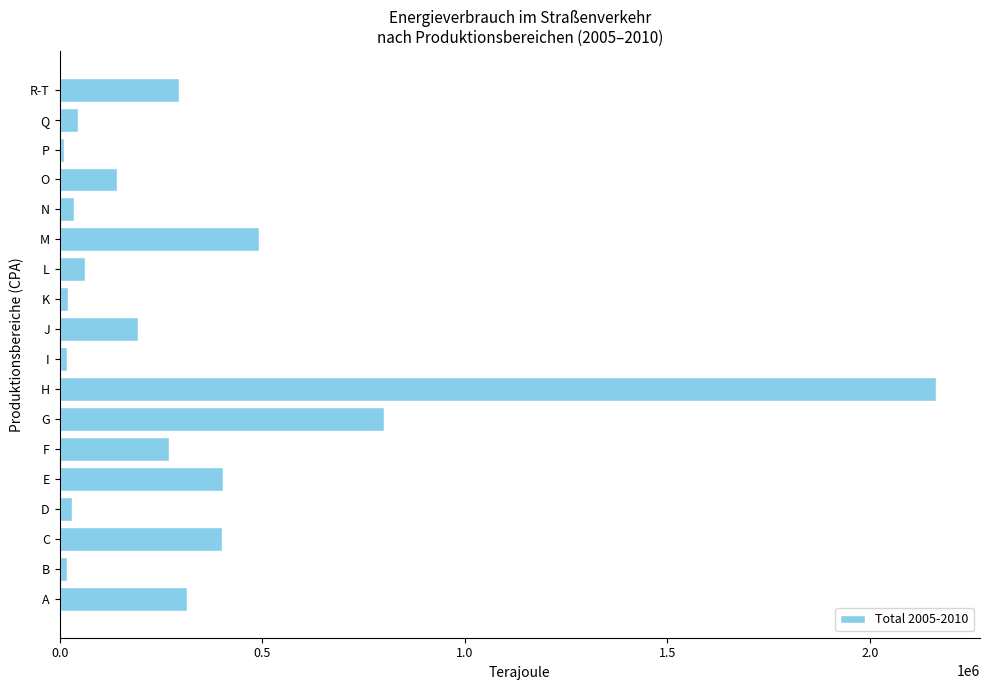

What is the greatest value displayed?

2163064.7